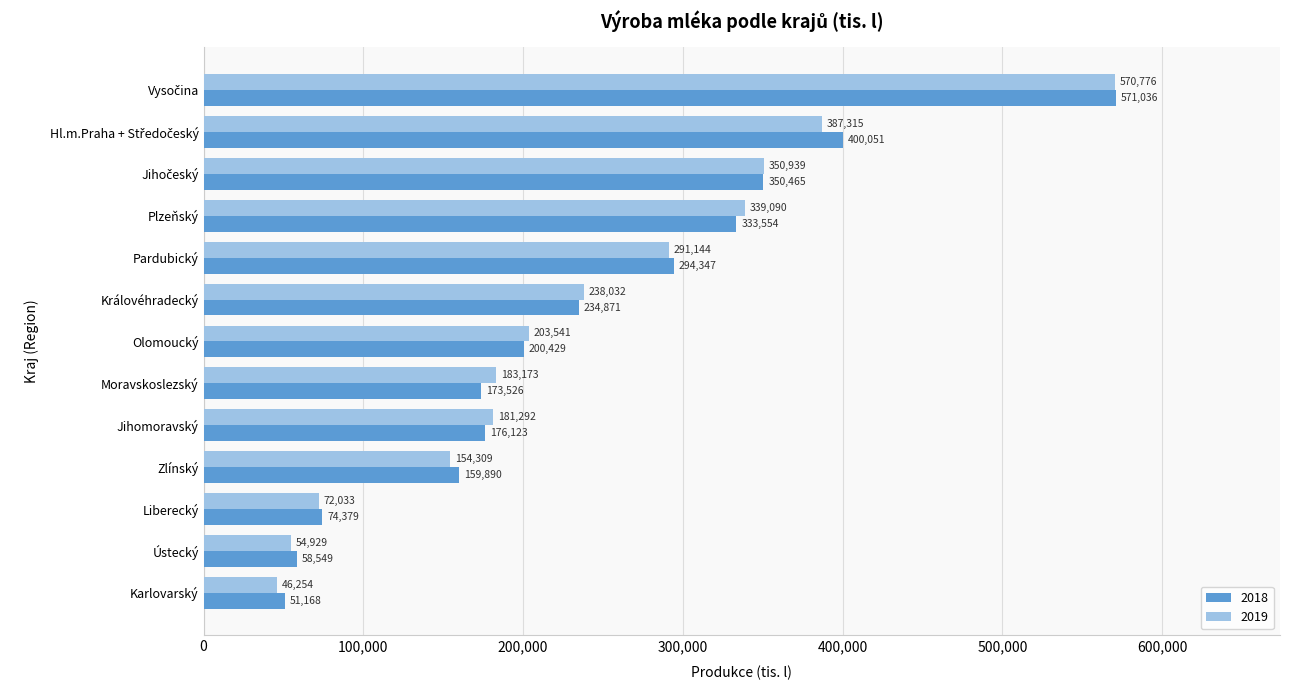

Which category has the lowest value in the 2019 series?

Karlovarský